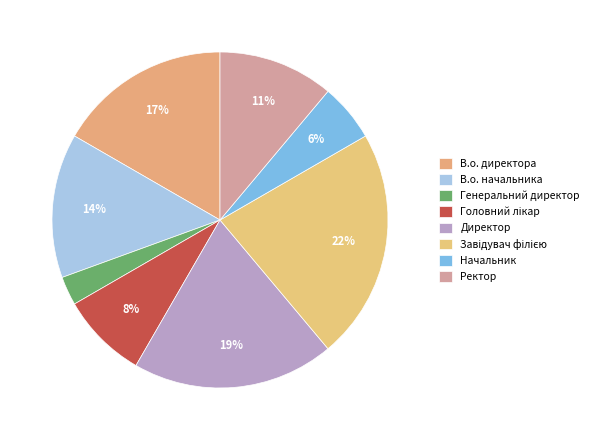

Does Директор account for over 50% of the chart?

No